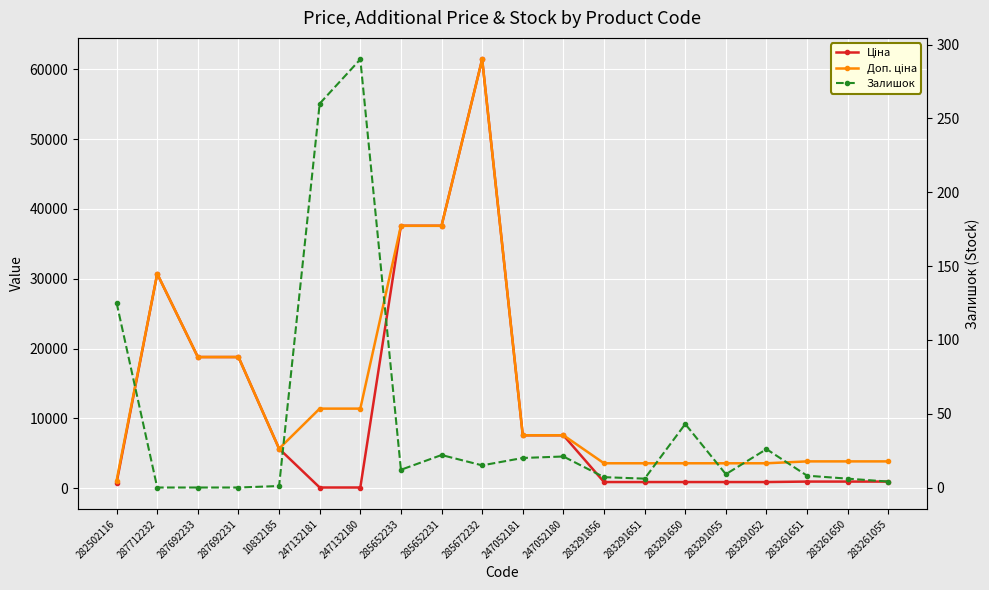

Which label corresponds to the largest value in the chart?

285672232